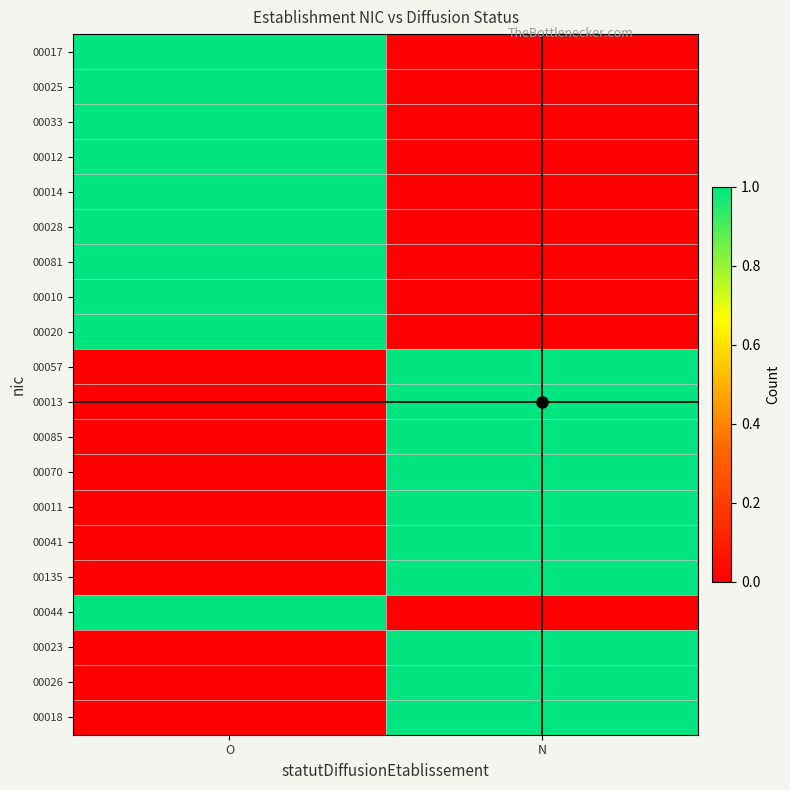

Between O and N, which series saw the biggest shift?

00017